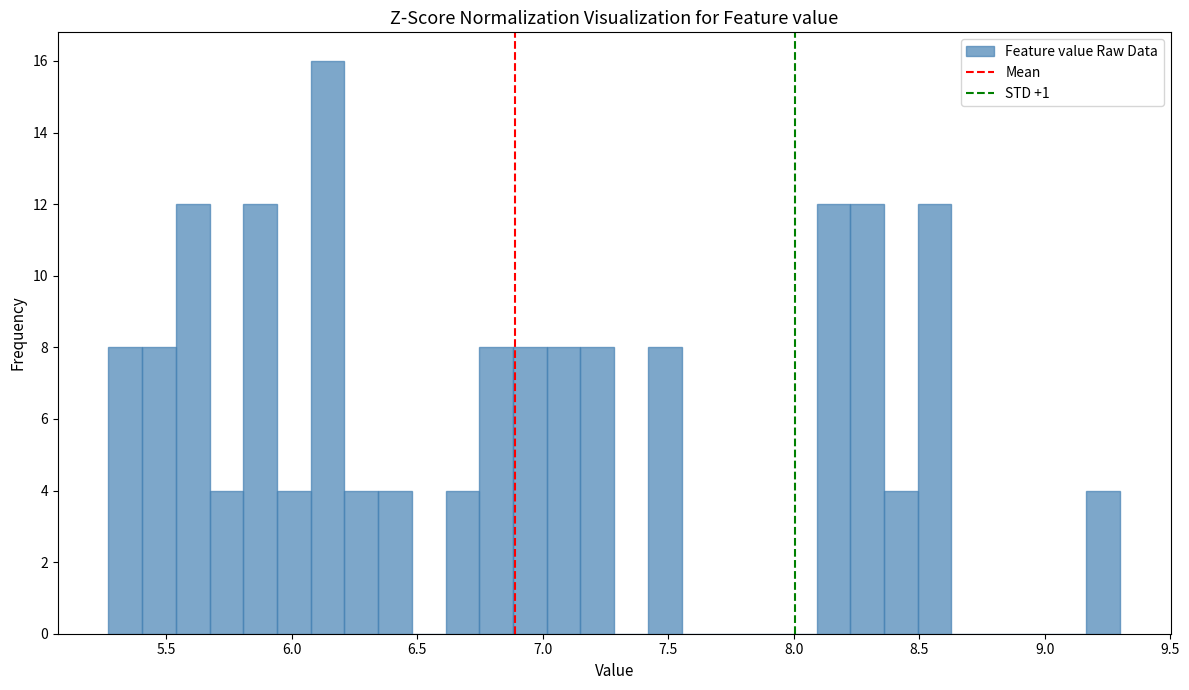

Read against the x-axis, roughly where is the centre of the tallest bar?

6.15